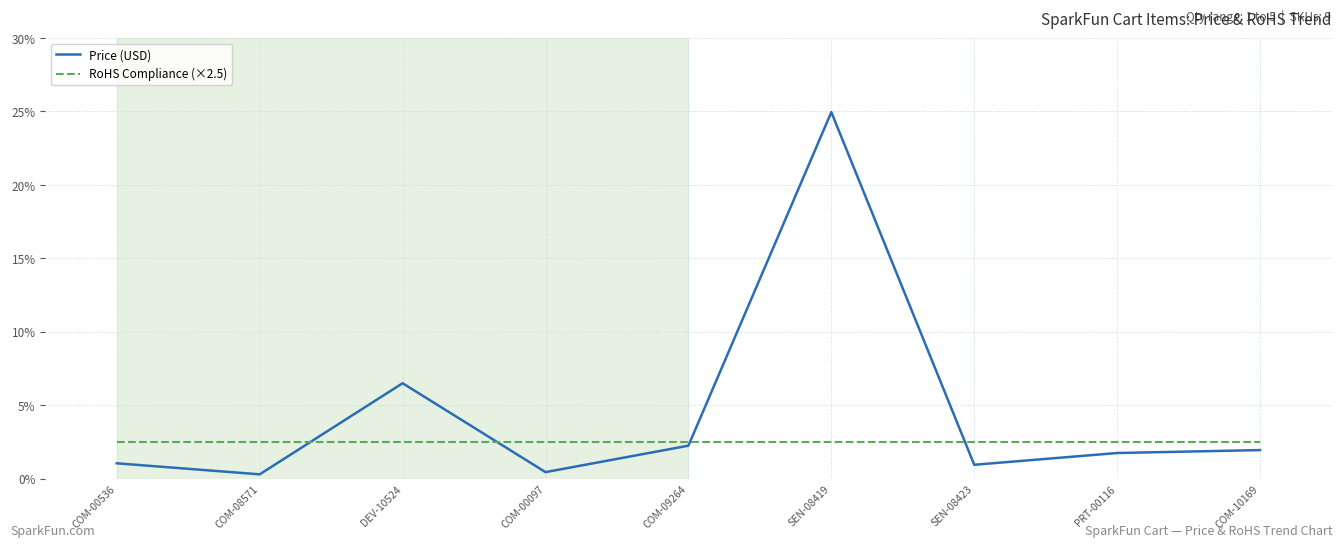

Between COM-08571 and SEN-08423, which series saw the biggest shift?

Price (USD)